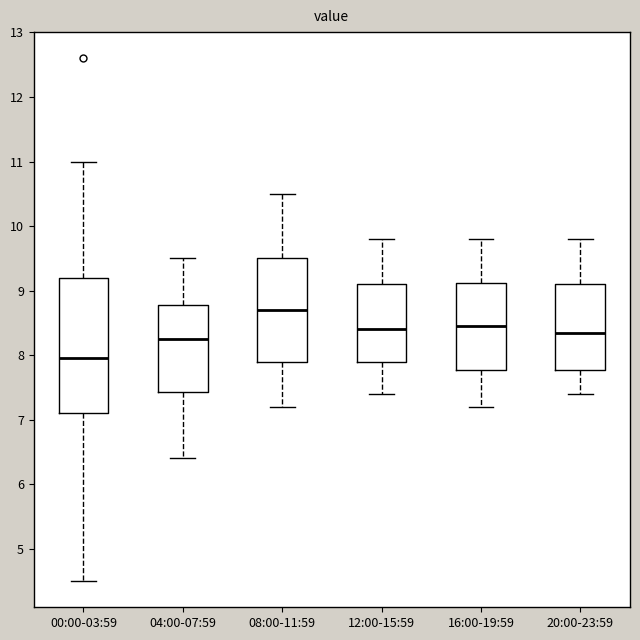

Reading left to right, read every box against the y-axis: the position of its median line, the range the box covers, and the ends of its whiskers. The values are not printed on the chart, so give them approximately, as read against the axis.

00:00-03:59: median 8.0, box 7.1 to 9.2, whiskers 4.5 to 11.0
04:00-07:59: median 8.3, box 7.4 to 8.8, whiskers 6.4 to 9.5
08:00-11:59: median 8.7, box 7.9 to 9.5, whiskers 7.2 to 10.5
12:00-15:59: median 8.4, box 7.9 to 9.1, whiskers 7.4 to 9.8
16:00-19:59: median 8.5, box 7.8 to 9.1, whiskers 7.2 to 9.8
20:00-23:59: median 8.4, box 7.8 to 9.1, whiskers 7.4 to 9.8